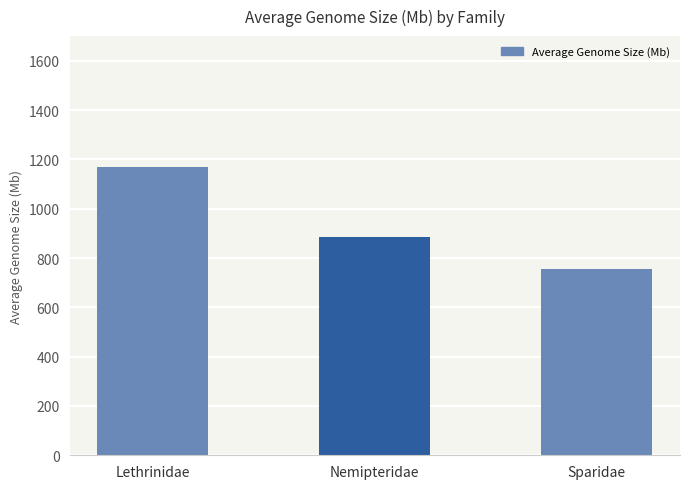

List the labels in order of value, largest first.

Lethrinidae, Nemipteridae, Sparidae